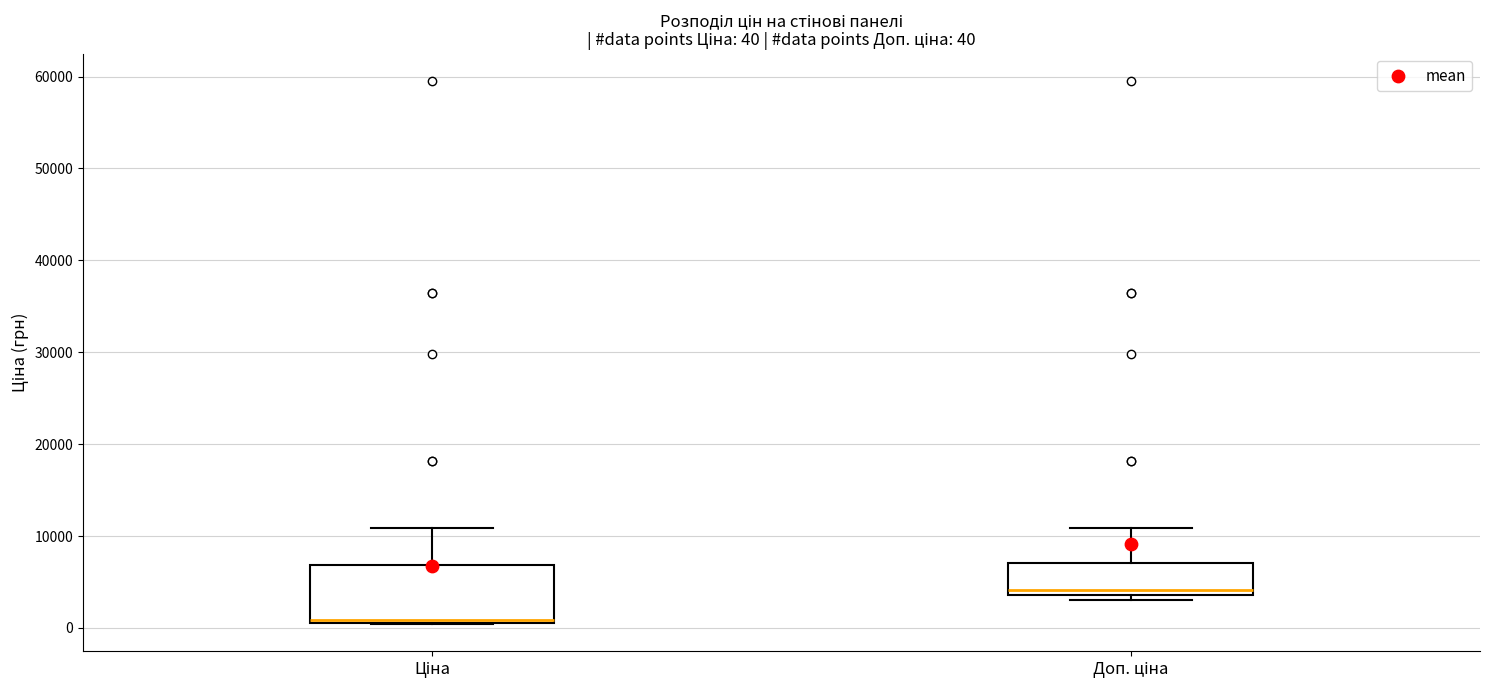

Which box is the tallest, from its lower edge to its upper edge?

Ціна